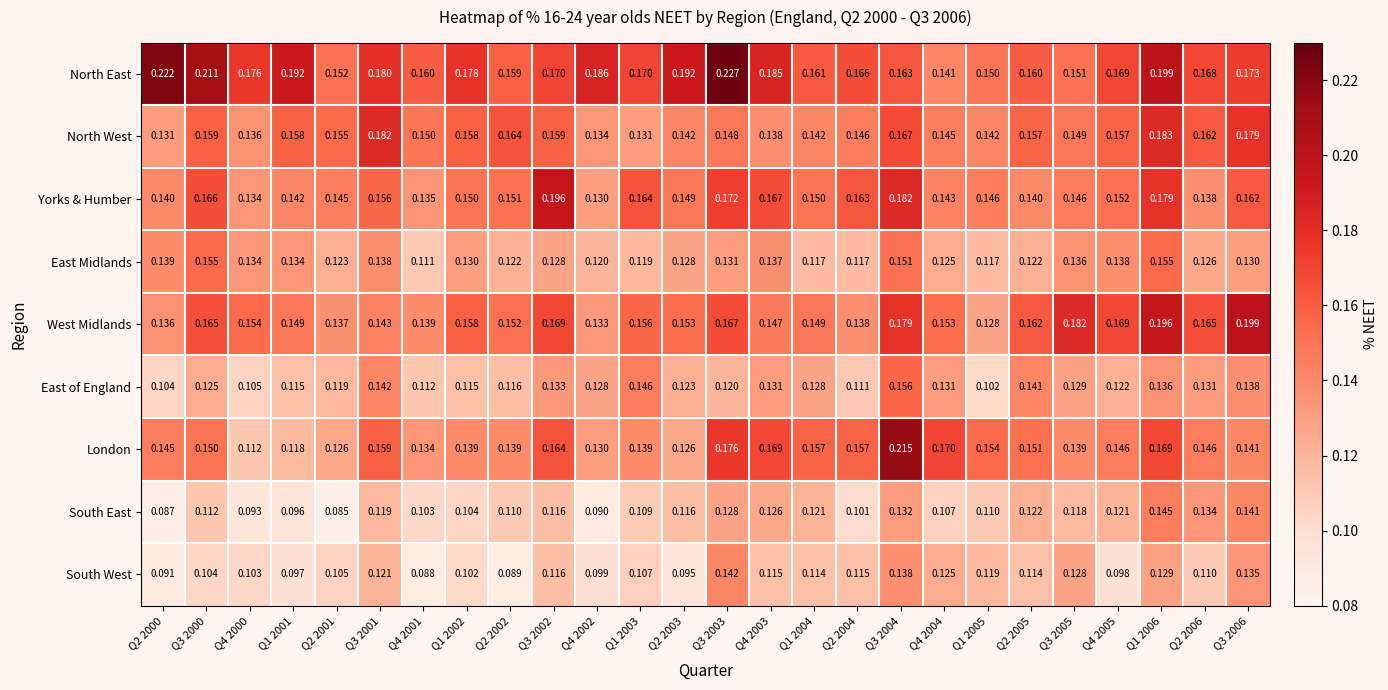

Is the value of London at Q3 2003 greater than the value of West Midlands at Q2 2002?

Yes